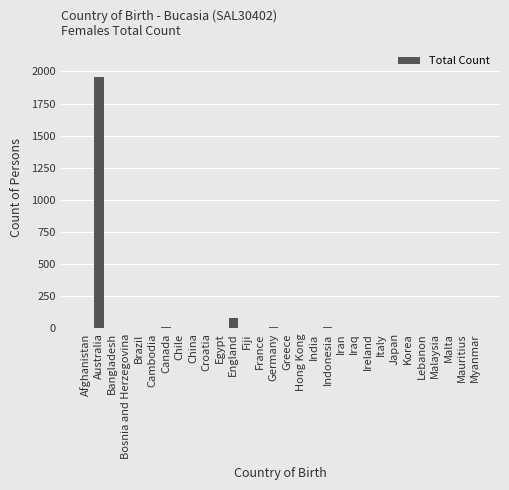

What is the greatest value displayed?

1960